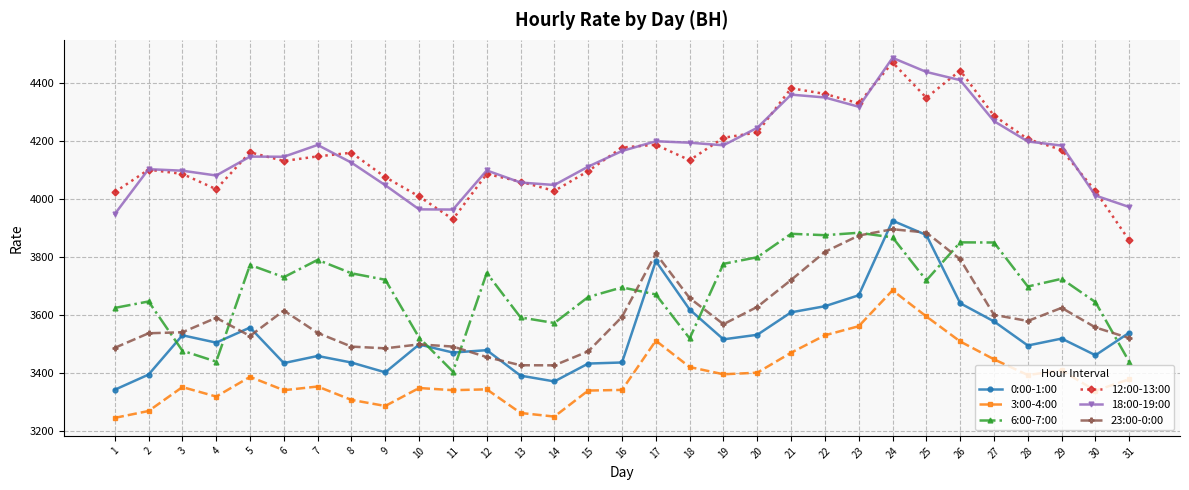

True or false: 12:00-13:00 and 3:00-4:00 cross at least once.

False